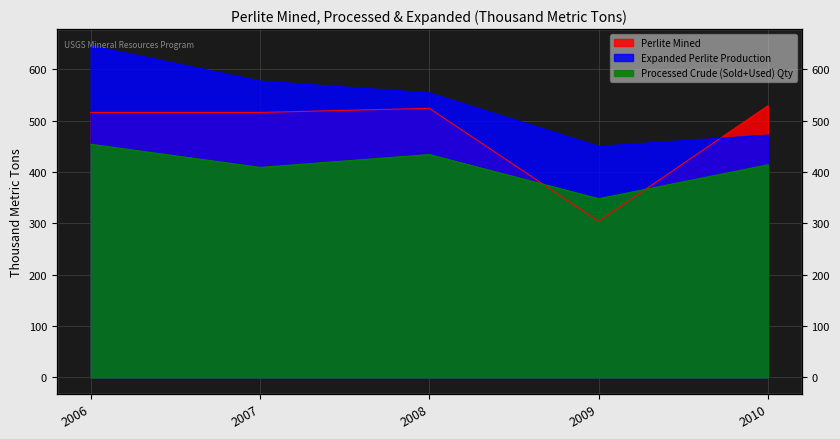

What is the spread (max minus min) of values at 2007?

168